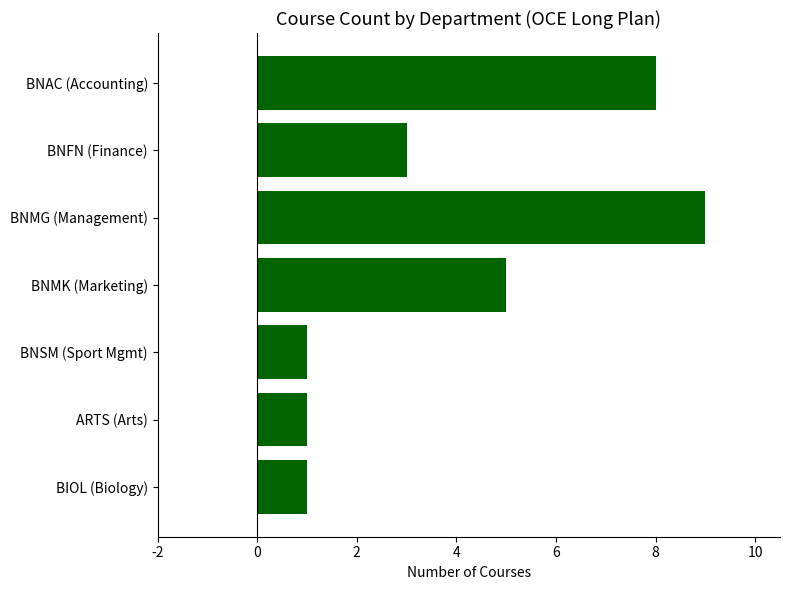

Reading bottom to top, what are all the values shown in this chart?

1	1	1	5	9	3	8